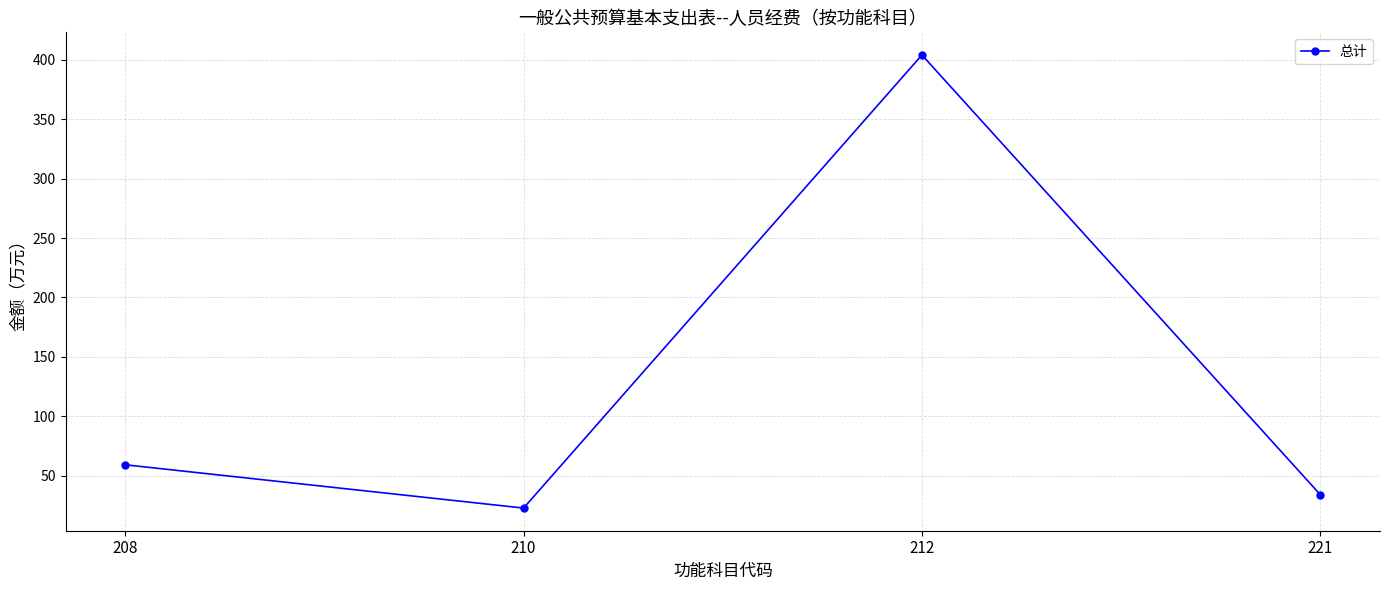

Rank the categories by value from lowest to highest.

210, 221, 208, 212